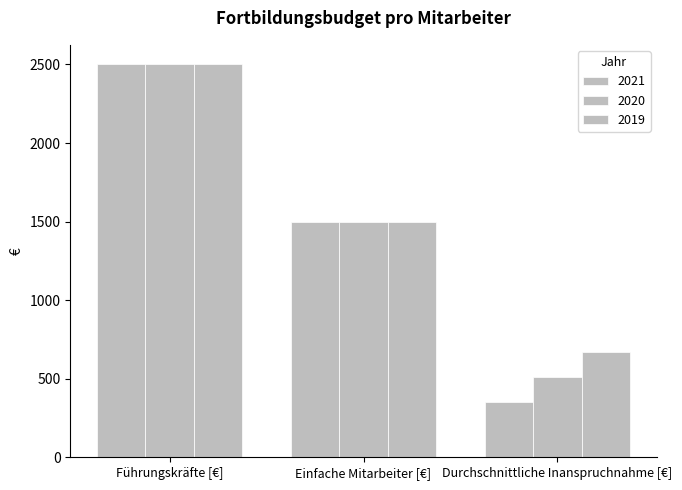

Is it true that 2021 equals 354 at Durchschnittliche Inanspruchnahme [€]?

True